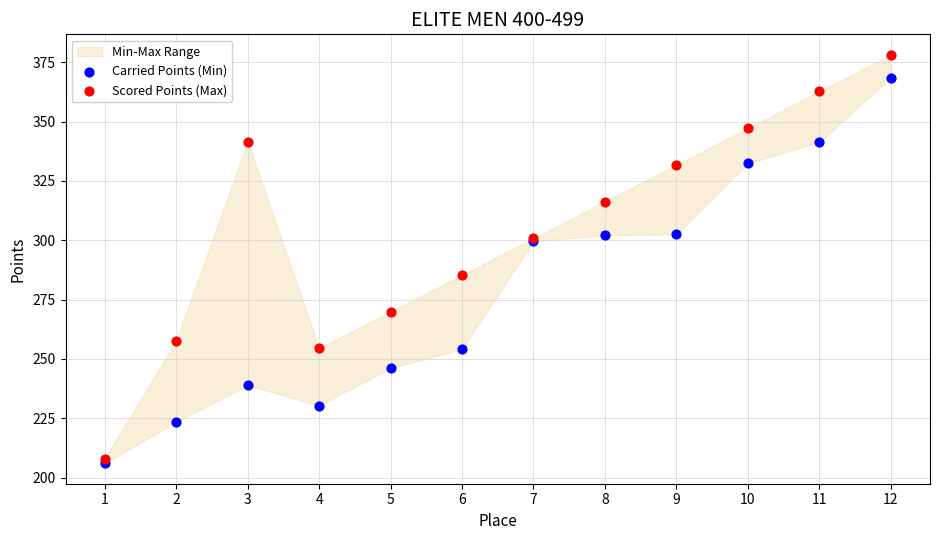

Which series contains the highest Y value?

Scored Points (Max)